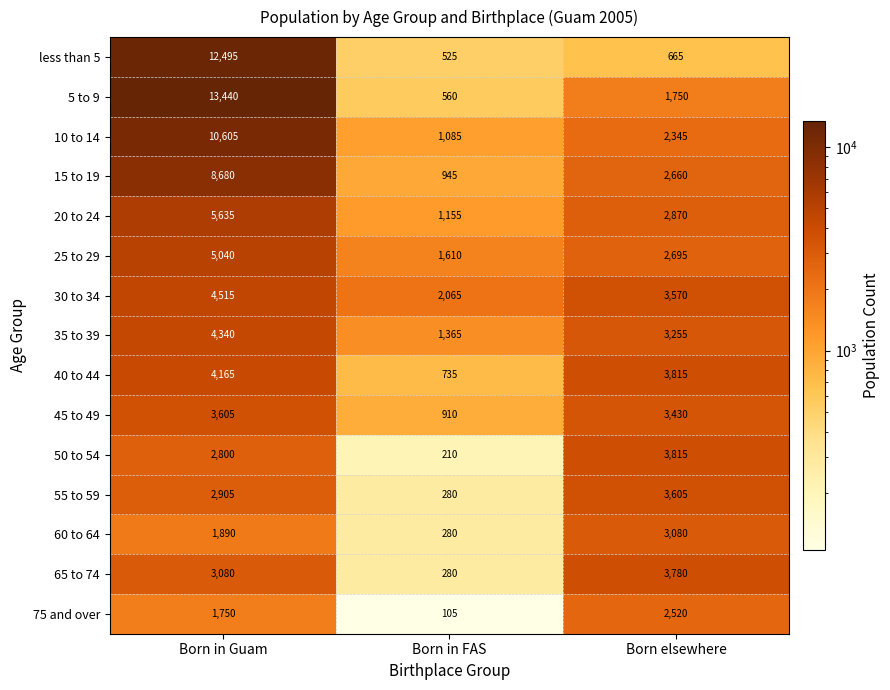

What is the spread (max minus min) of values at Born in Guam?

11690